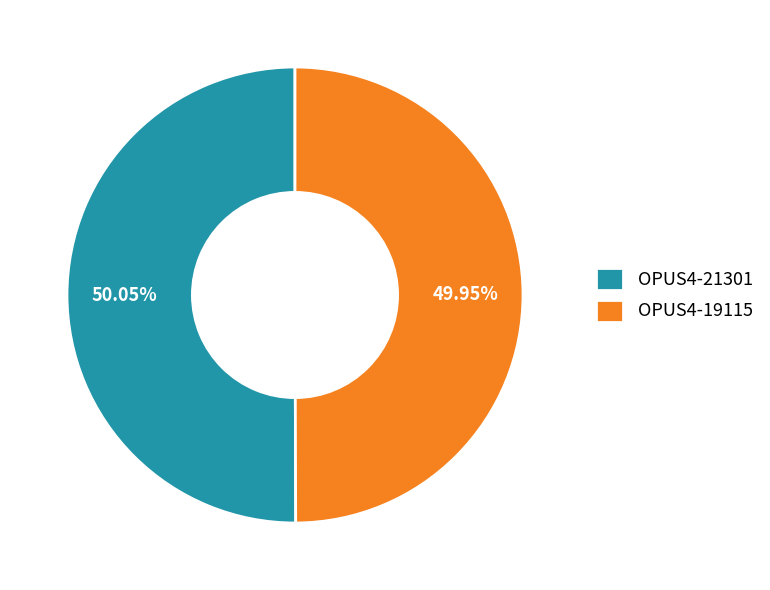

True or false: OPUS4-21301 accounts for 50% of the total.

True